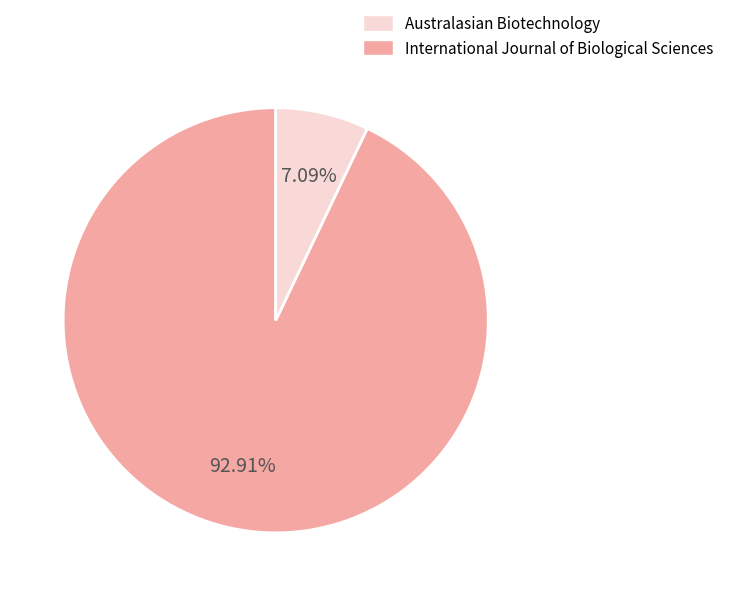

Is there a majority slice in this chart?

Yes